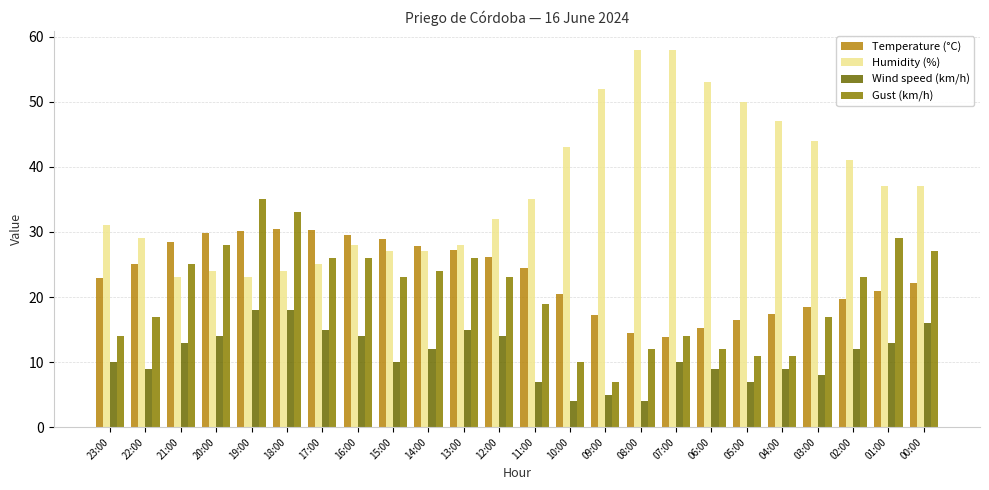

What value does the Gust (km/h) series have at 05:00?

11.0